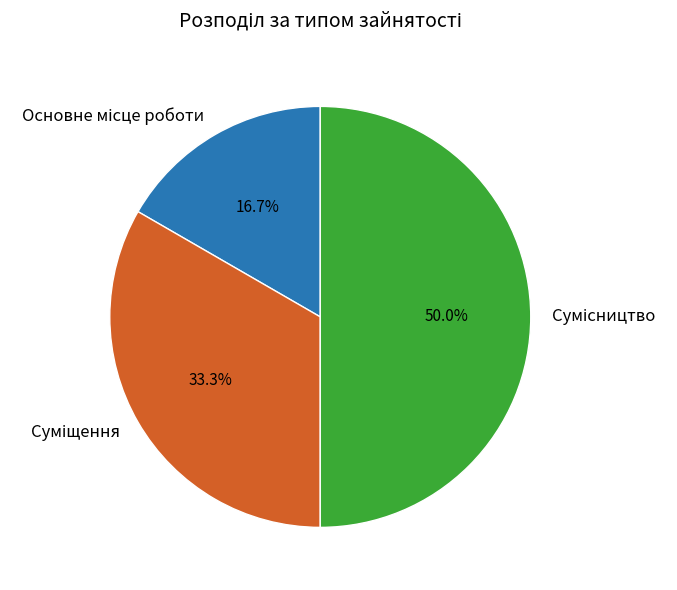

Is there any slice that represents more than half of the pie?

No